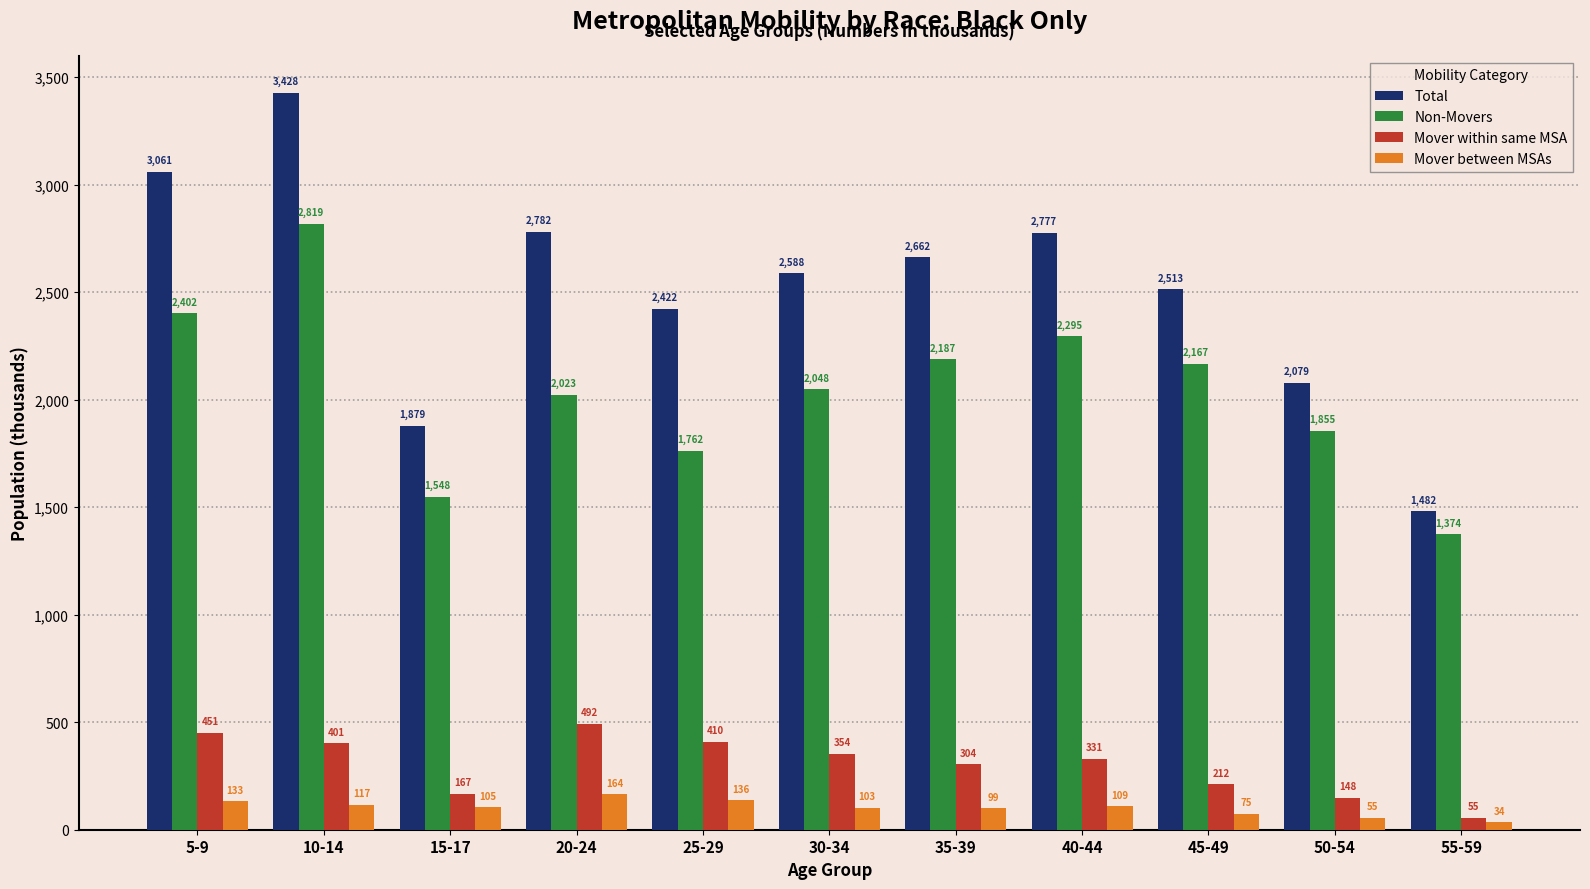

The Total series shows 3428 at 10-14. True or false?

True